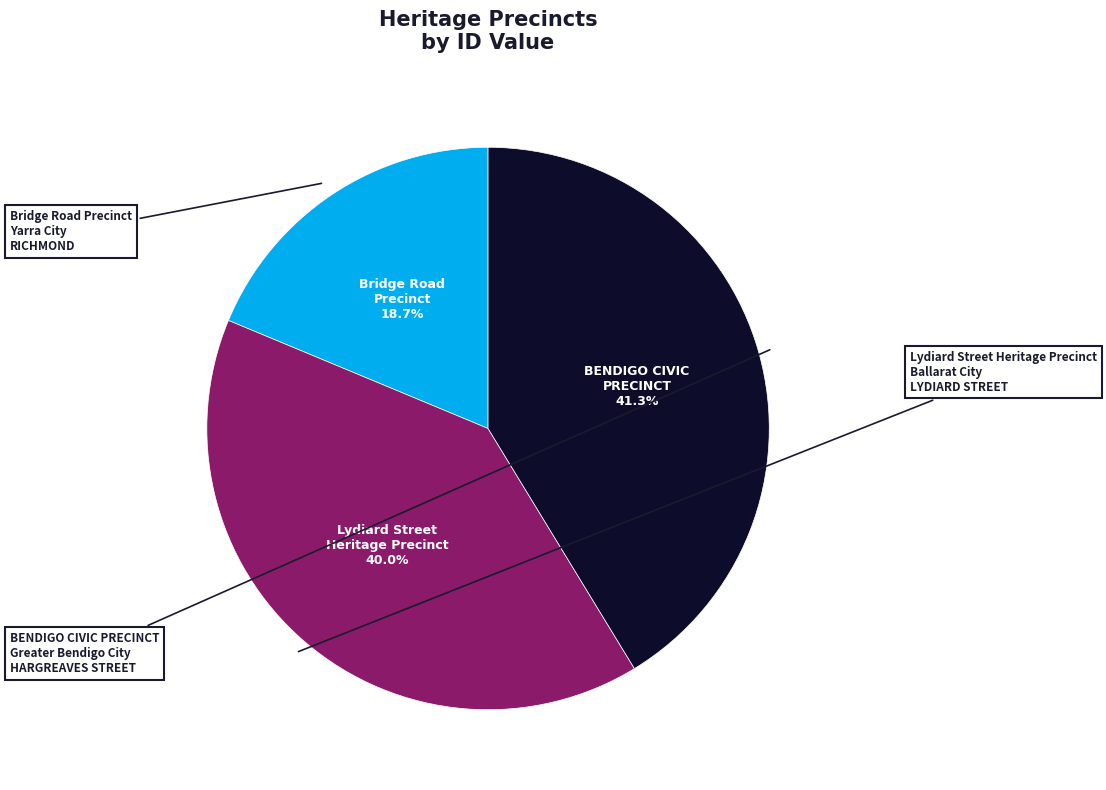

Does any single category account for the majority?

No